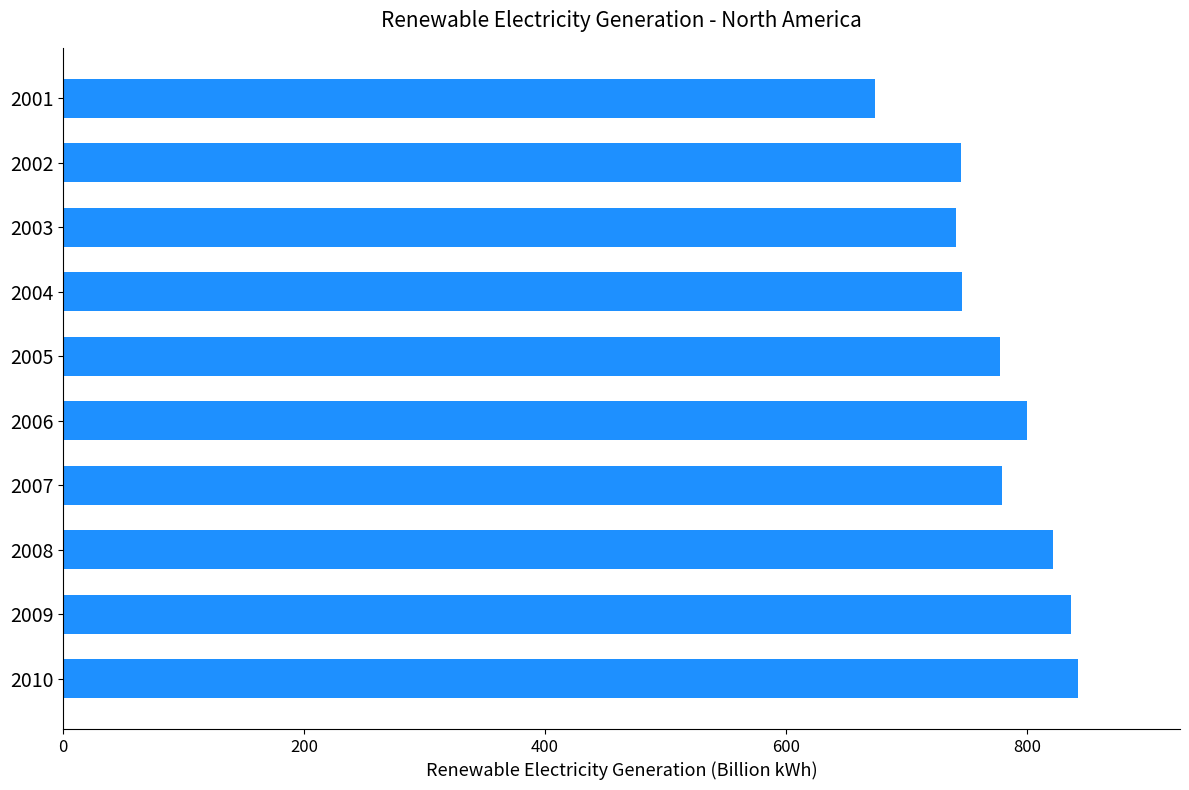

What is the value of the 6th bar from the top?

800.0